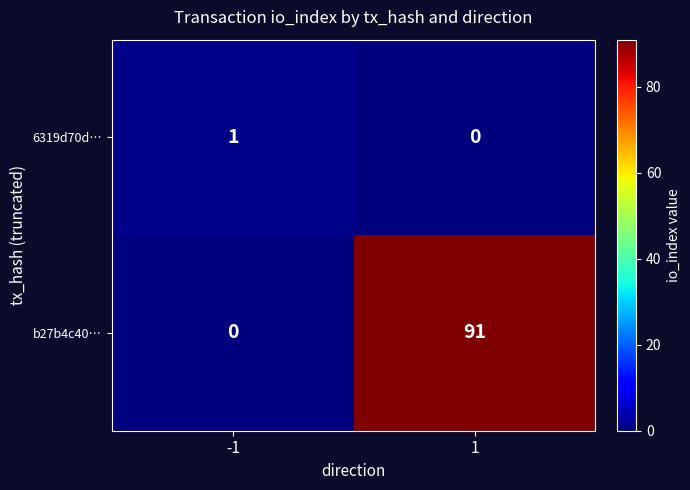

At -1, list the series in order from largest to smallest.

6319d70d…, b27b4c40…